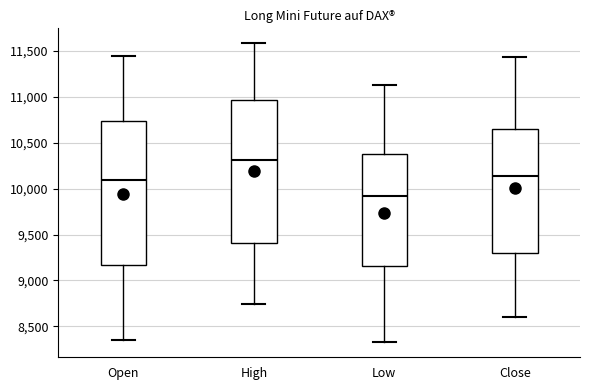

Which box has the lowest median line?

Low